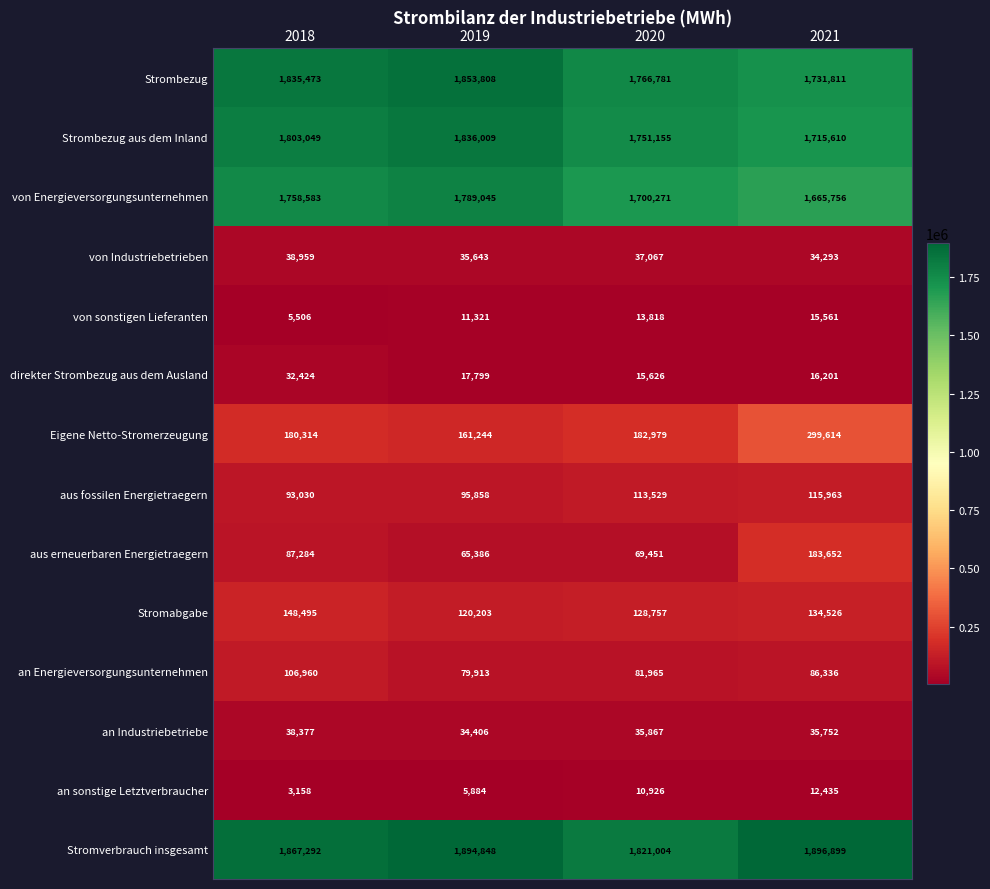

What is the maximum value shown in the chart?

1896899